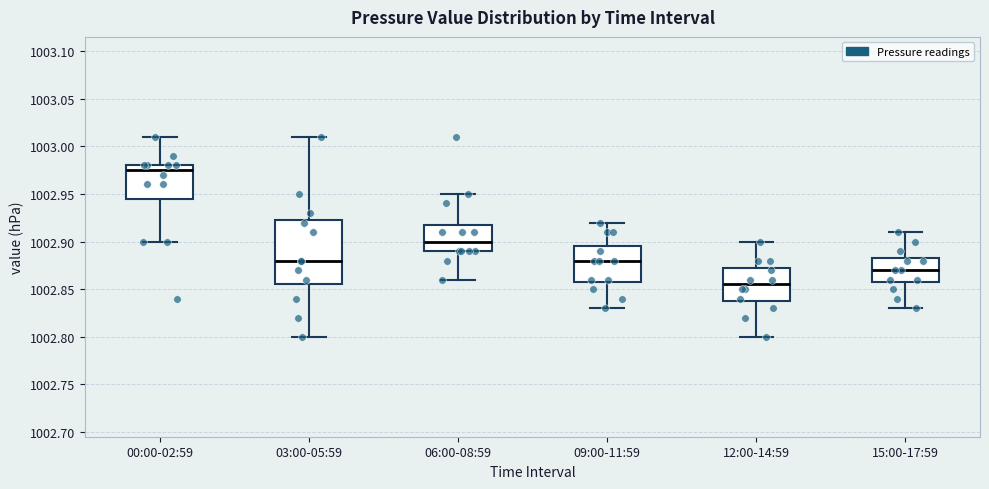

Reading left to right, read every box against the y-axis: the position of its median line, the range the box covers, and the ends of its whiskers. The values are not printed on the chart, so give them approximately, as read against the axis.

00:00-02:59: median 1002.975, box 1002.945 to 1002.980, whiskers 1002.900 to 1003.010
03:00-05:59: median 1002.880, box 1002.855 to 1002.925, whiskers 1002.800 to 1003.010
06:00-08:59: median 1002.900, box 1002.890 to 1002.920, whiskers 1002.860 to 1002.950
09:00-11:59: median 1002.880, box 1002.860 to 1002.895, whiskers 1002.830 to 1002.920
12:00-14:59: median 1002.855, box 1002.840 to 1002.875, whiskers 1002.800 to 1002.900
15:00-17:59: median 1002.870, box 1002.860 to 1002.885, whiskers 1002.830 to 1002.910